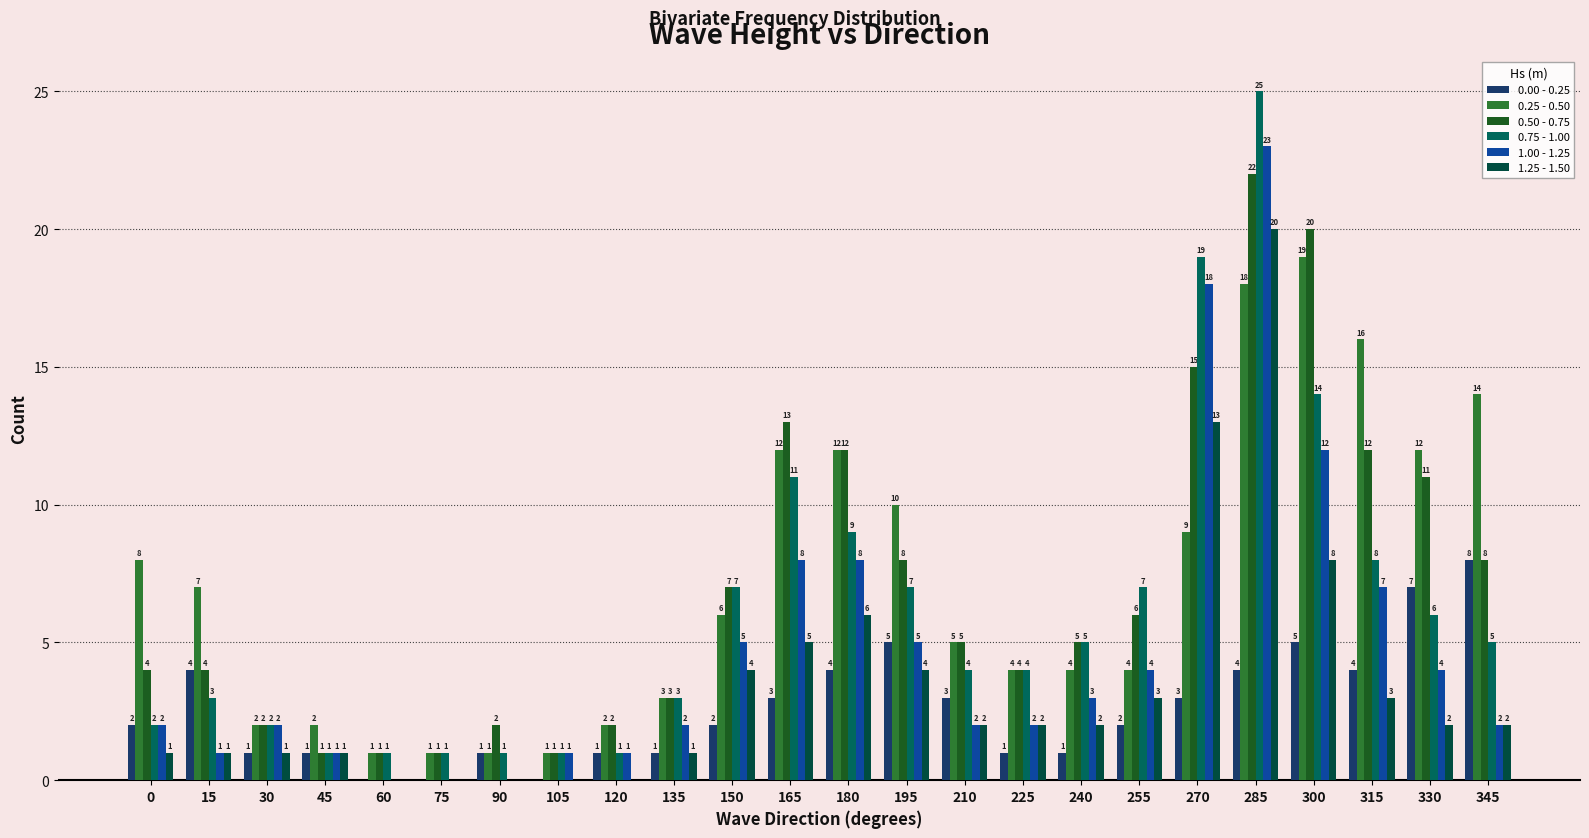

Rank the series by their maximum value, from highest to lowest.

0.75 - 1.00, 1.00 - 1.25, 0.50 - 0.75, 1.25 - 1.50, 0.25 - 0.50, 0.00 - 0.25